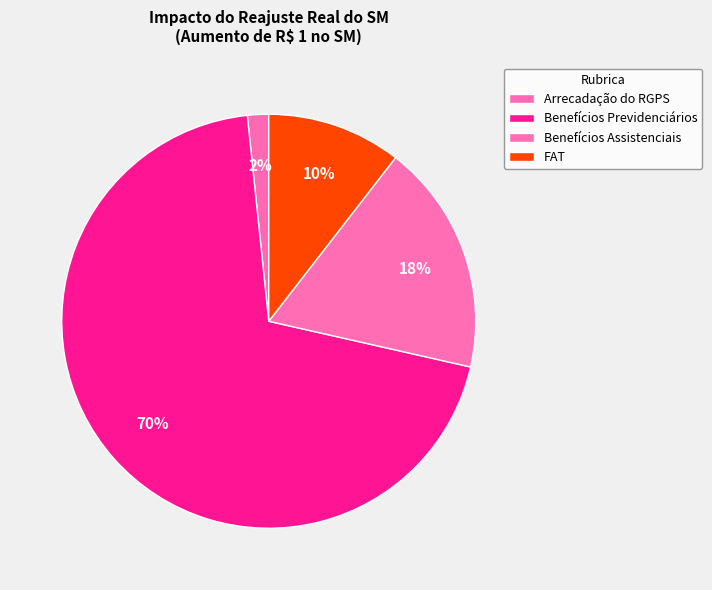

What percentage is NOT represented by Benefícios Assistenciais?

81.9%